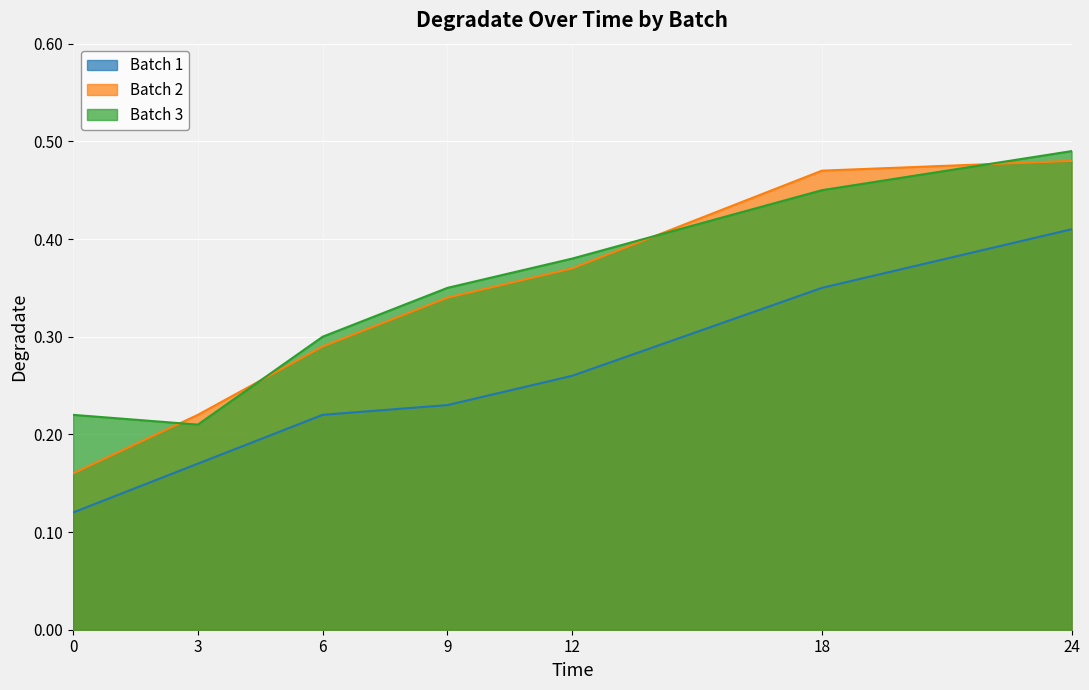

How many lines are shown in the chart?

3